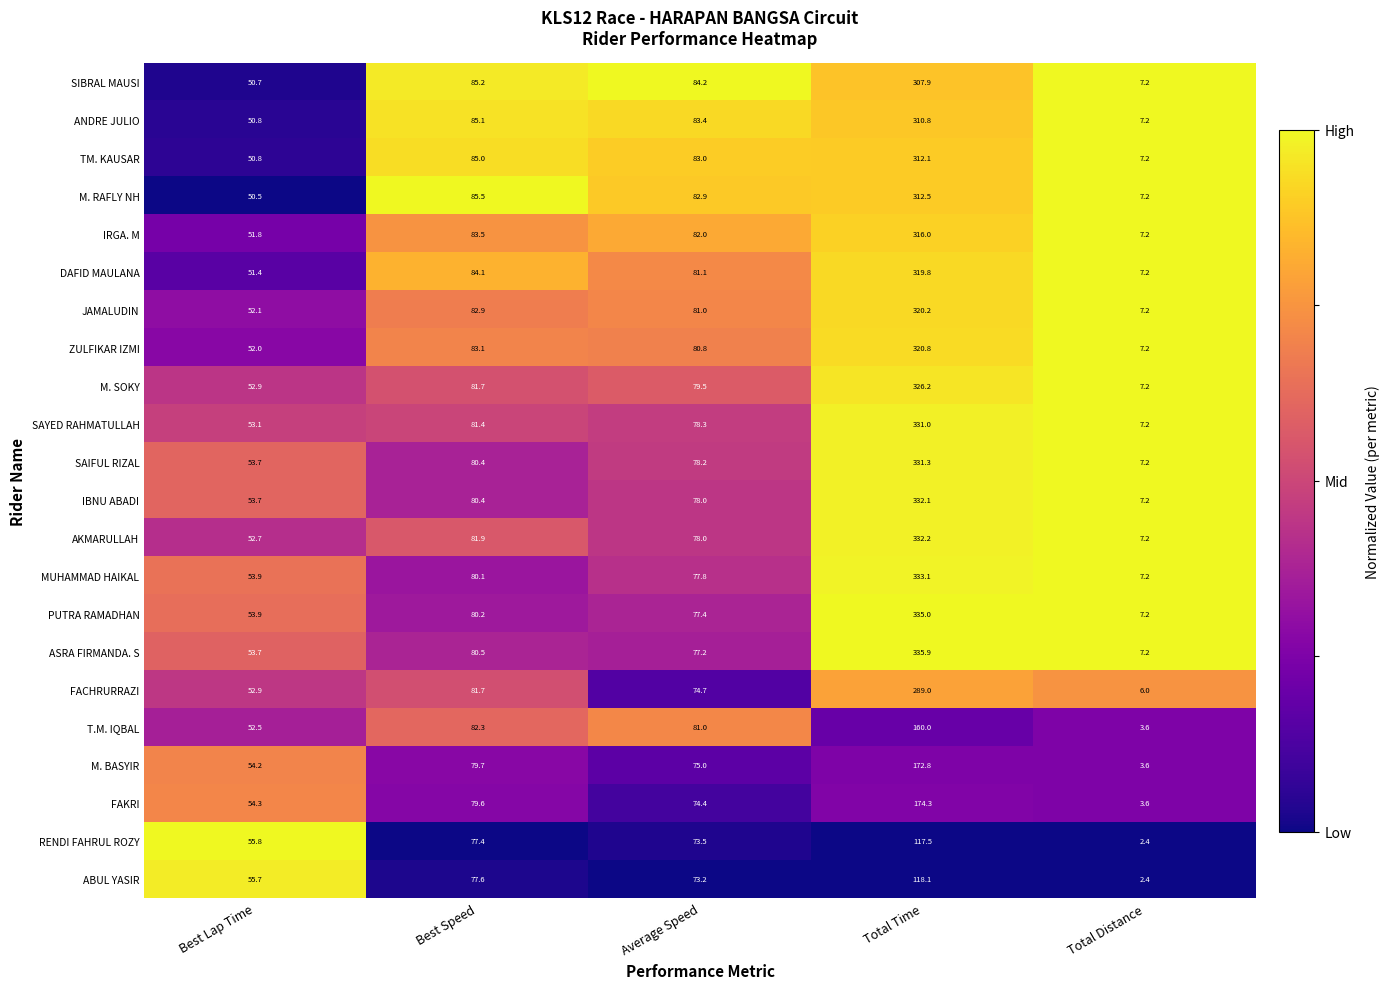

Which series has the largest range (max minus min)?

ASRA FIRMANDA. S